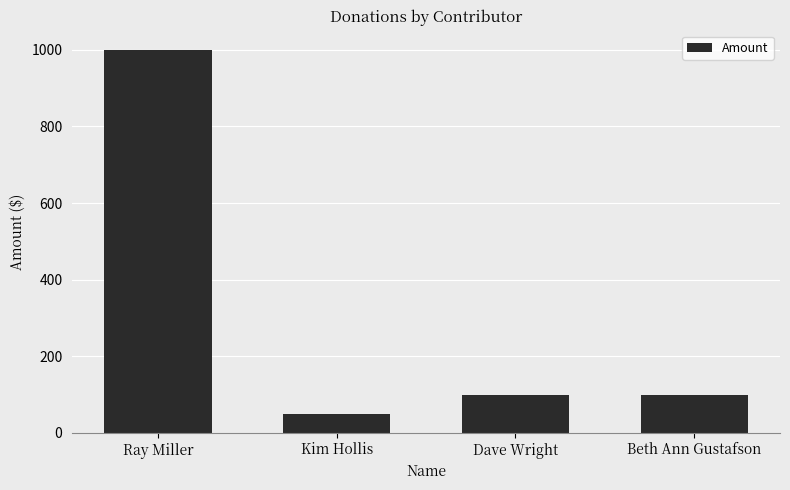

What position from the left is Kim Hollis?

2